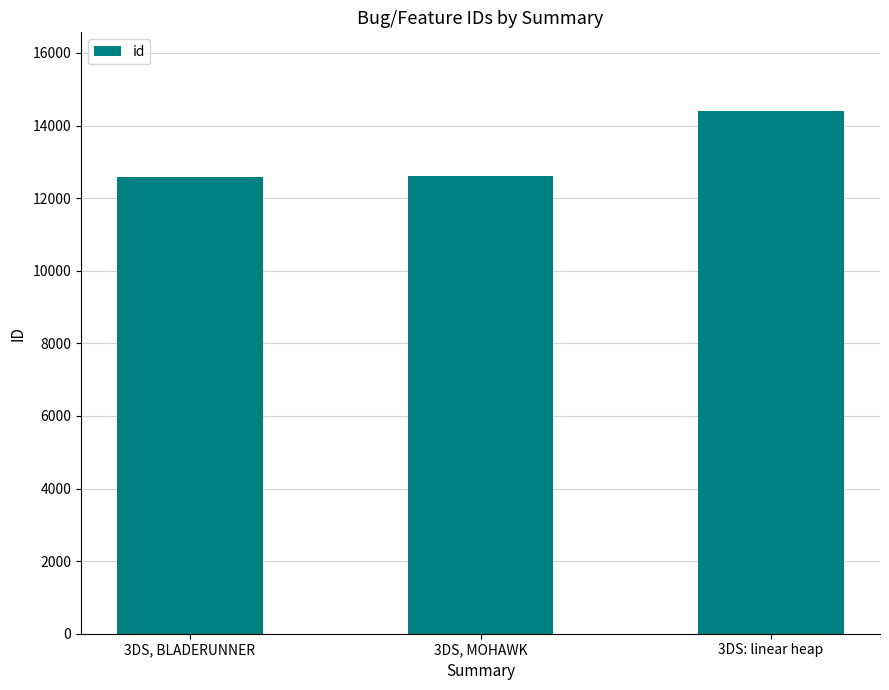

What is the label of the 2nd bar from the left?

3DS, MOHAWK